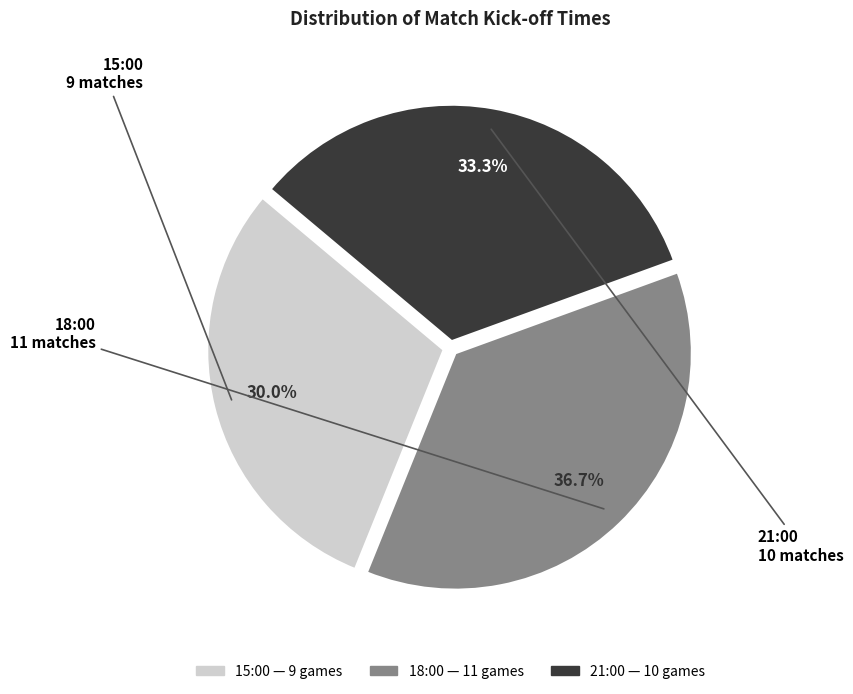

Is there a majority slice in this chart?

No